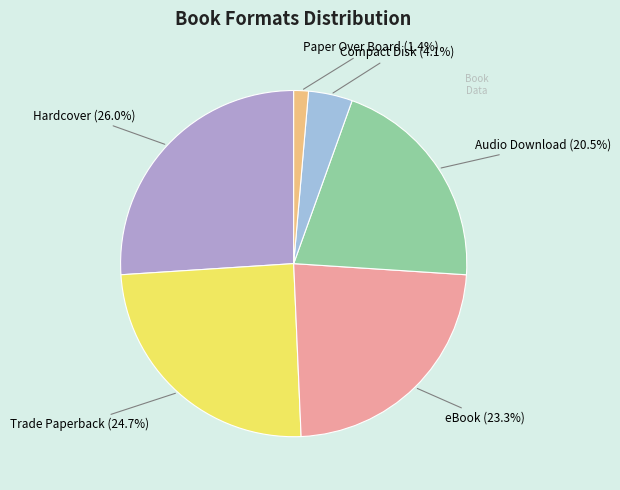

Which has a higher value, Compact Disk or eBook?

eBook